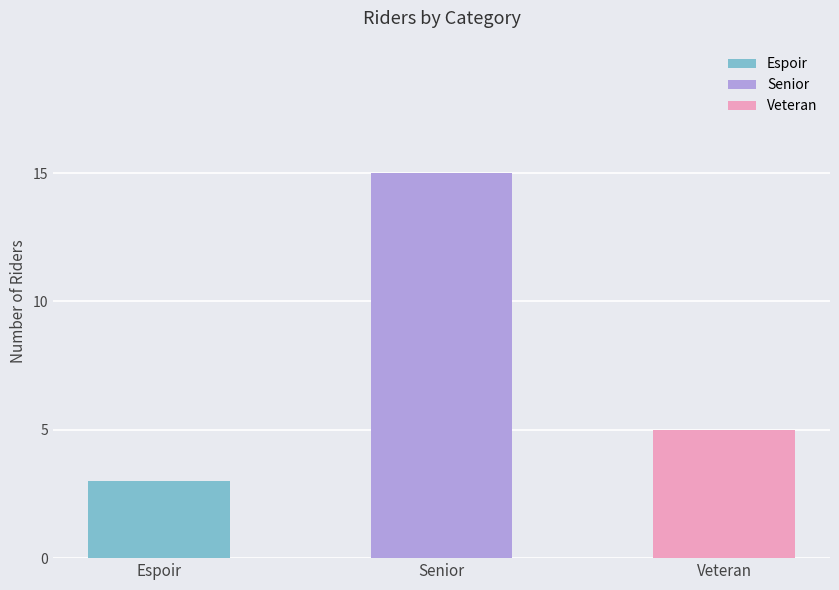

Approximately how many times larger is the value at Senior compared to Espoir?

5.0